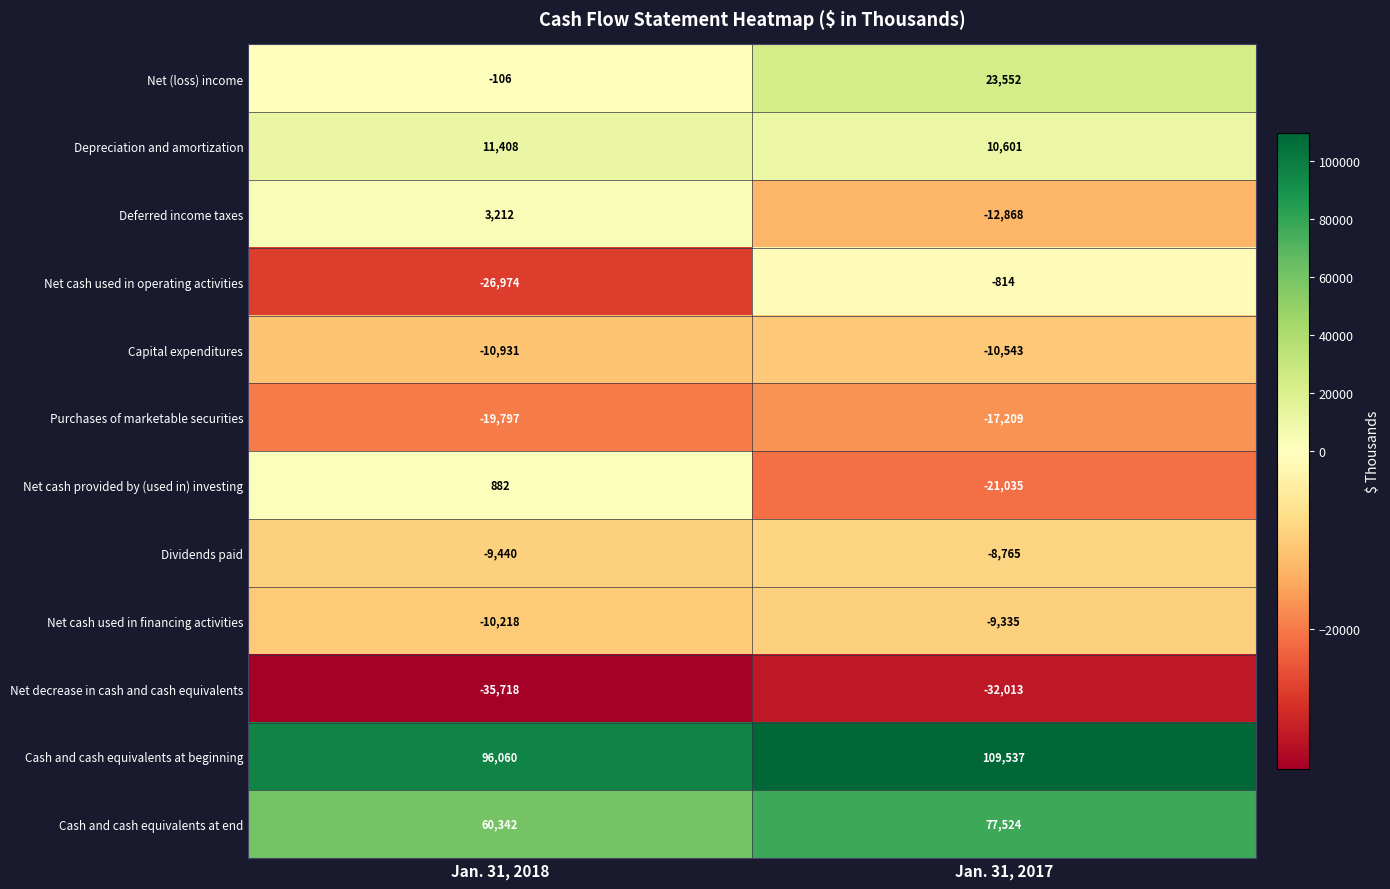

Reading left to right, transcribe all the data shown in this chart.

Net (loss) income: -106	23552
Depreciation and amortization: 11408	10601
Deferred income taxes: 3212	-12868
Net cash used in operating activities: -26974	-814
Capital expenditures: -10931	-10543
Purchases of marketable securities: -19797	-17209
Net cash provided by (used in) investing: 882	-21035
Dividends paid: -9440	-8765
Net cash used in financing activities: -10218	-9335
Net decrease in cash and cash equivalents: -35718	-32013
Cash and cash equivalents at beginning: 96060	109537
Cash and cash equivalents at end: 60342	77524